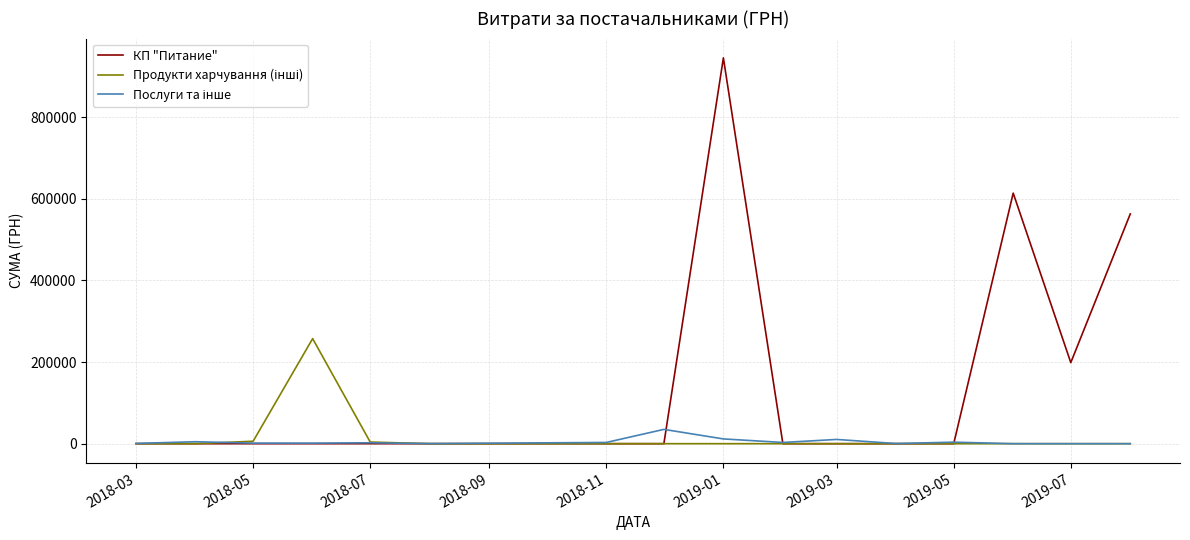

Which series has the largest total across all categories?

КП "Питание"